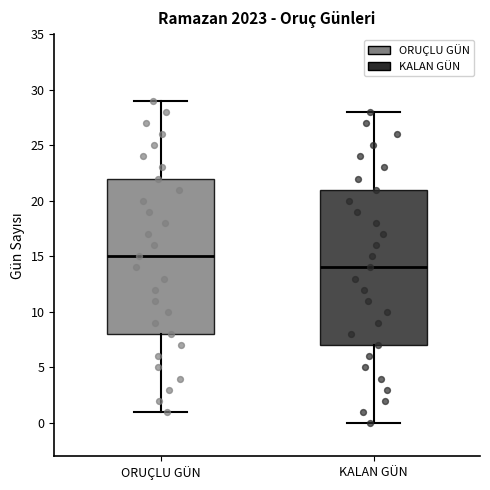

Reading left to right, read every box against the y-axis: the position of its median line, the range the box covers, and the ends of its whiskers. The values are not printed on the chart, so give them approximately, as read against the axis.

ORUÇLU GÜN: median 15, box 8 to 22, whiskers 1 to 29
KALAN GÜN: median 14, box 7 to 21, whiskers 0 to 28